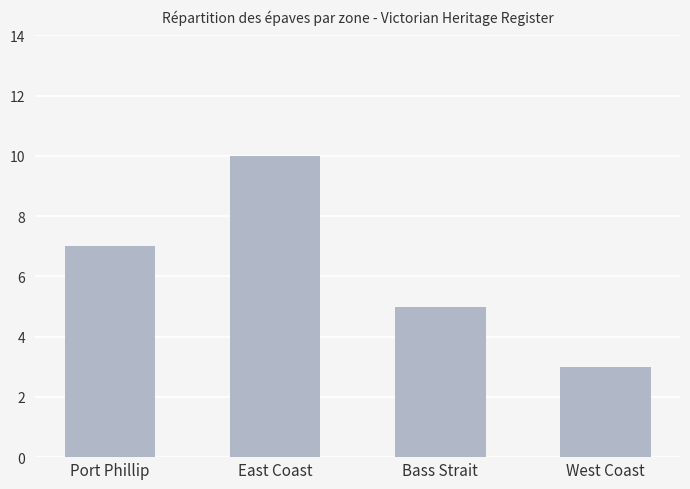

What is the average value?

6